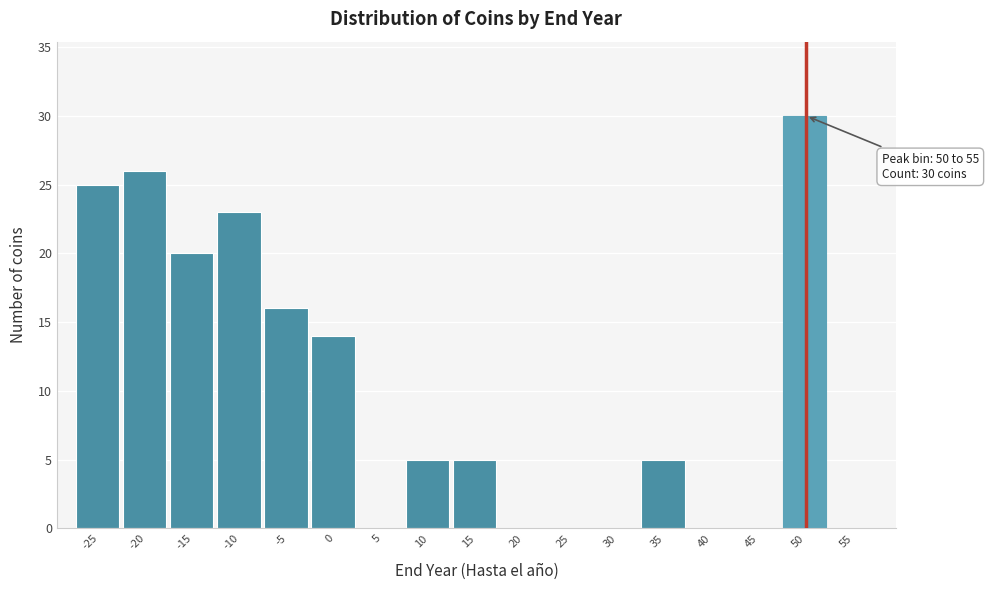

Reading left to right, list all the values displayed in this chart.

-25=25	-20=26	-15=20	-10=23	-5=16	0=14	5=0	10=5	15=5	20=0	25=0	30=0	35=5	40=0	45=0	50=30	55=0